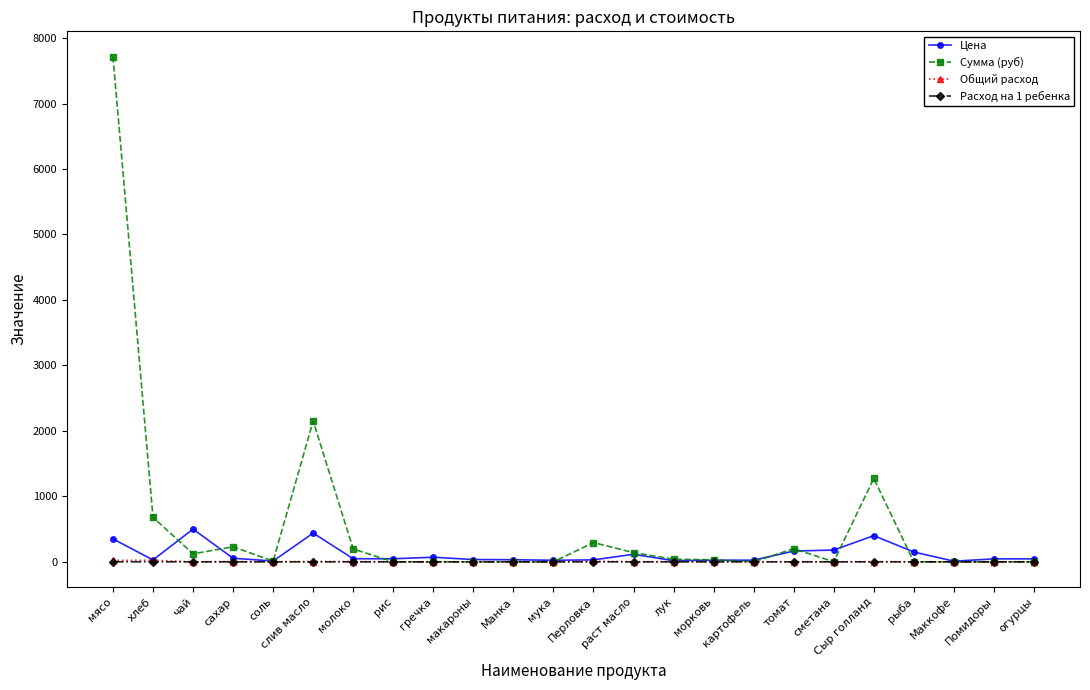

Between макароны and сметана, which series saw the biggest shift?

Цена